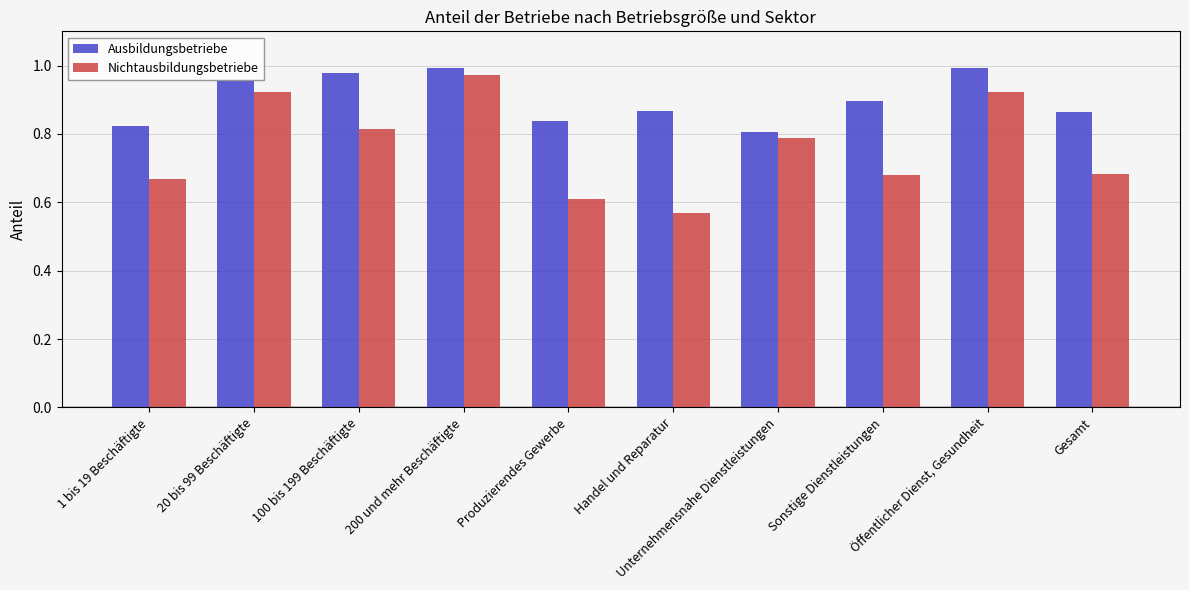

How many bars are there in each group?

2